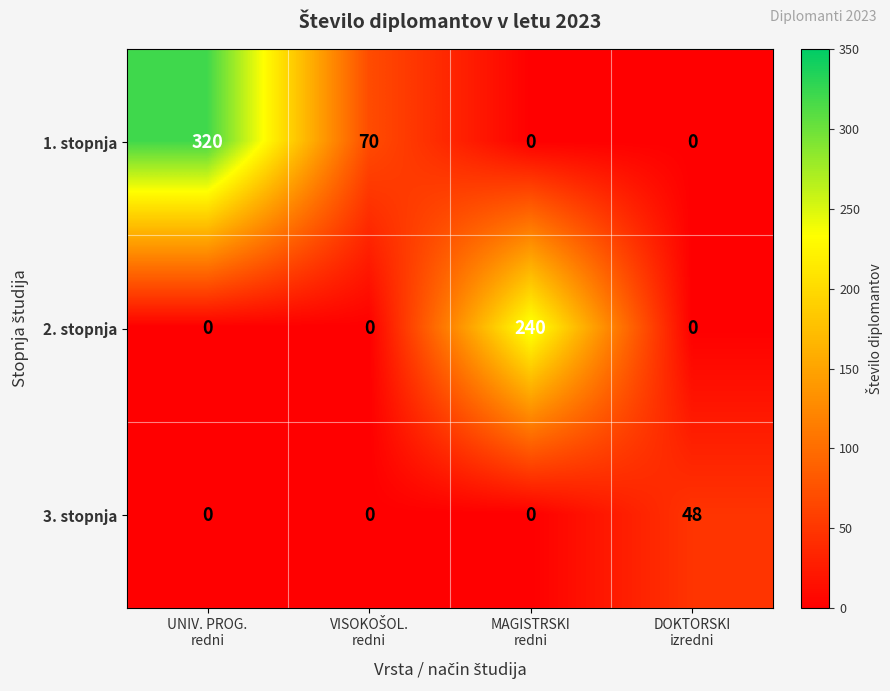

Which series has the widest spread of values?

1. stopnja